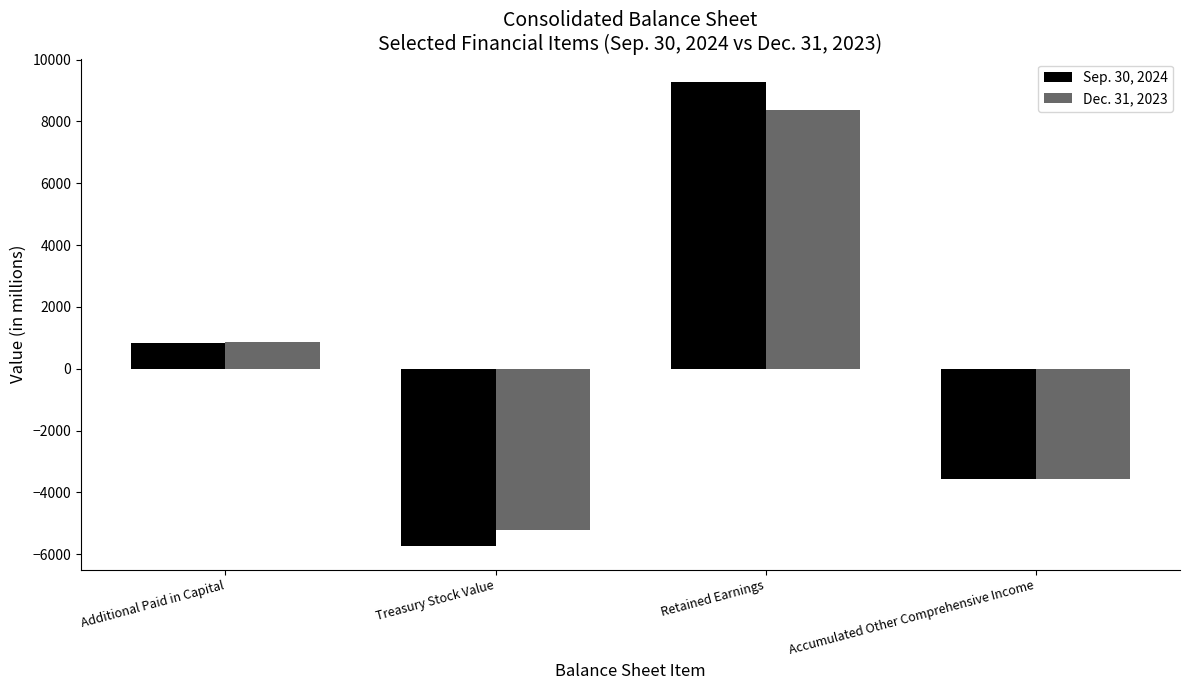

How many series are shown in this chart?

2